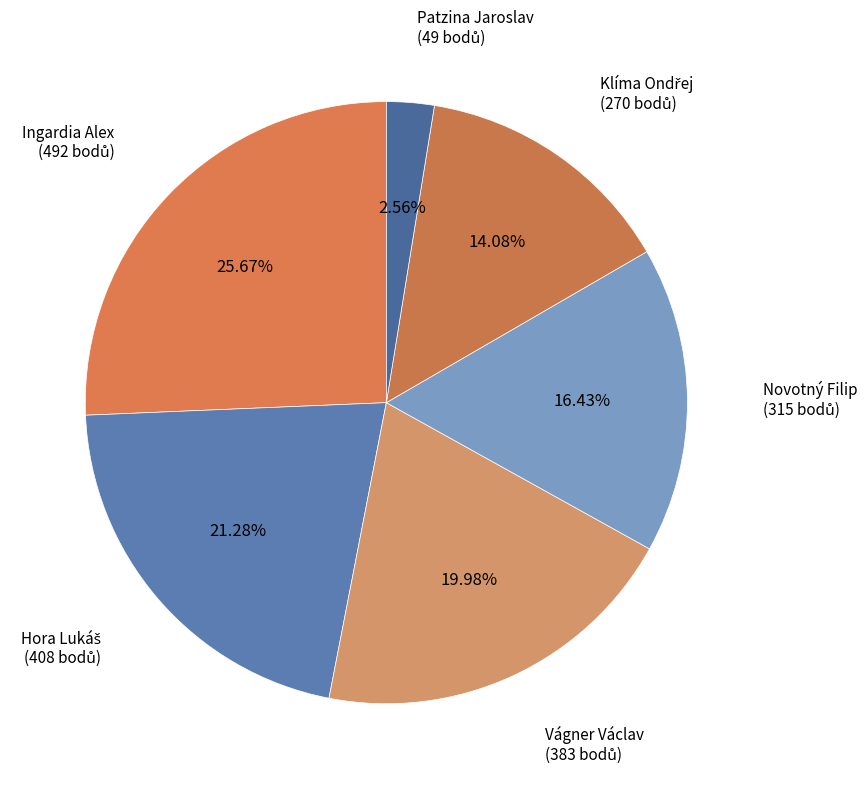

Approximately how many times larger is the value at Novotný Filip compared to Vágner Václav?

0.8